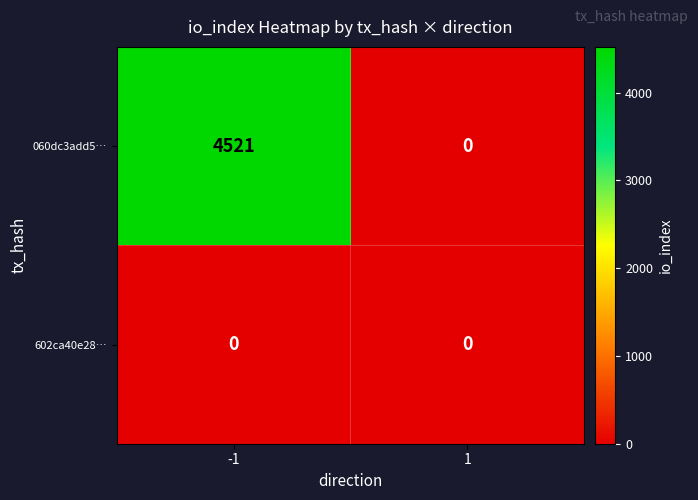

At -1, list the series in order from largest to smallest.

060dc3add5…, 602ca40e28…